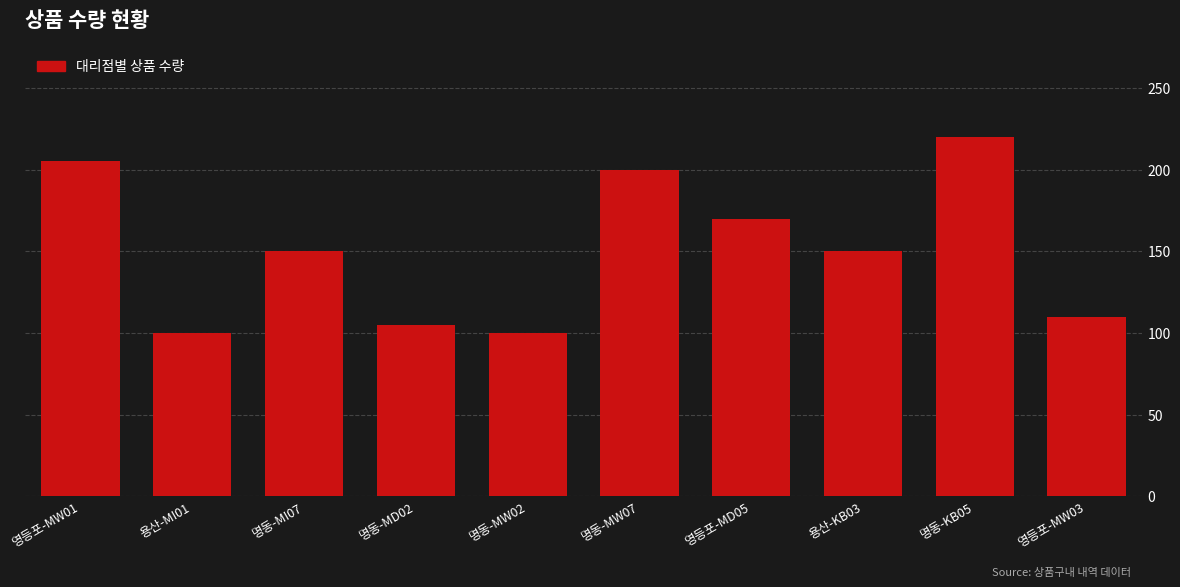

Reading left to right, what are all the values shown in this chart?

영등포-MW01=205	용산-MI01=100	명동-MI07=150	명동-MD02=105	명동-MW02=100	명동-MW07=200	영등포-MD05=170	용산-KB03=150	명동-KB05=220	영등포-MW03=110